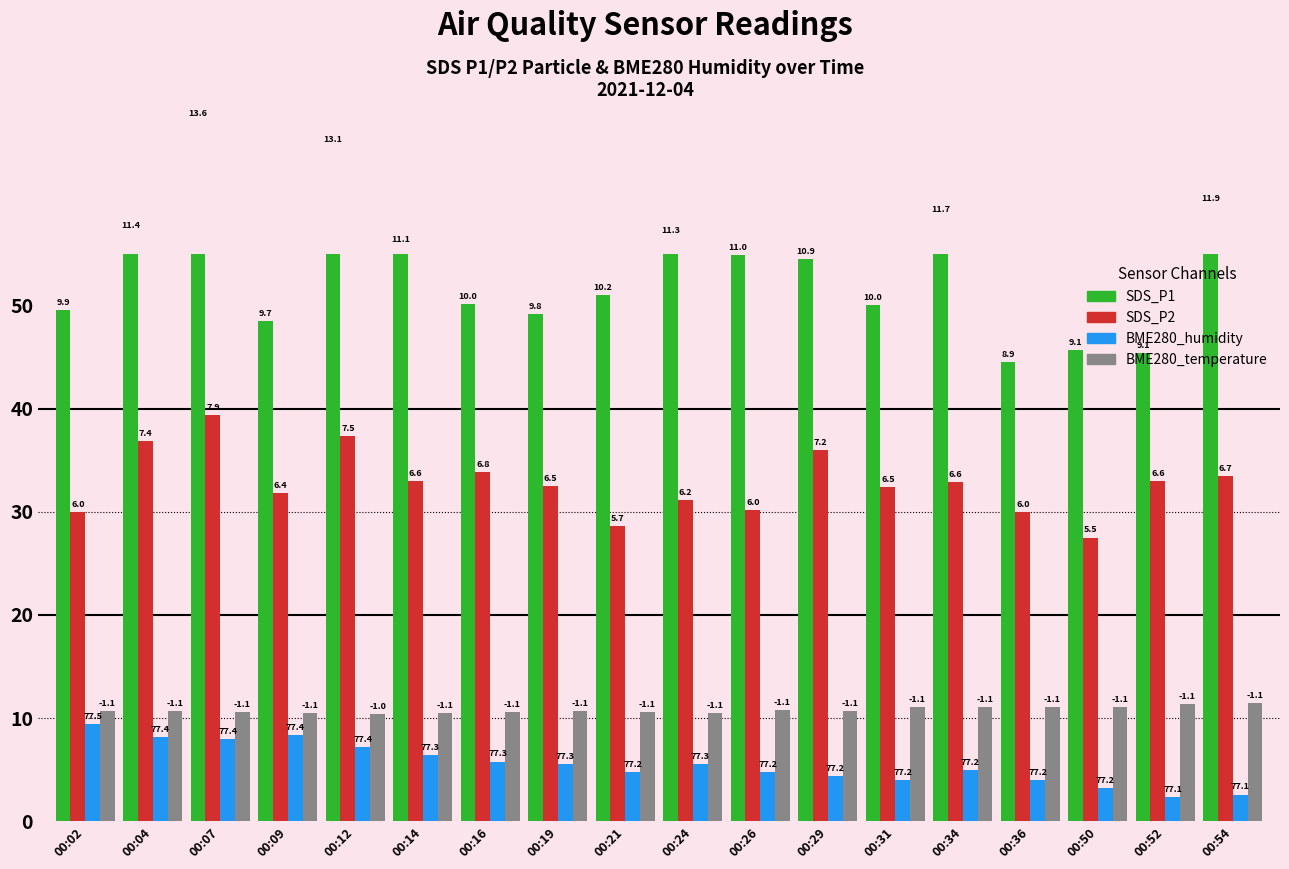

What is the lowest value of the SDS_P1 series?

44.5